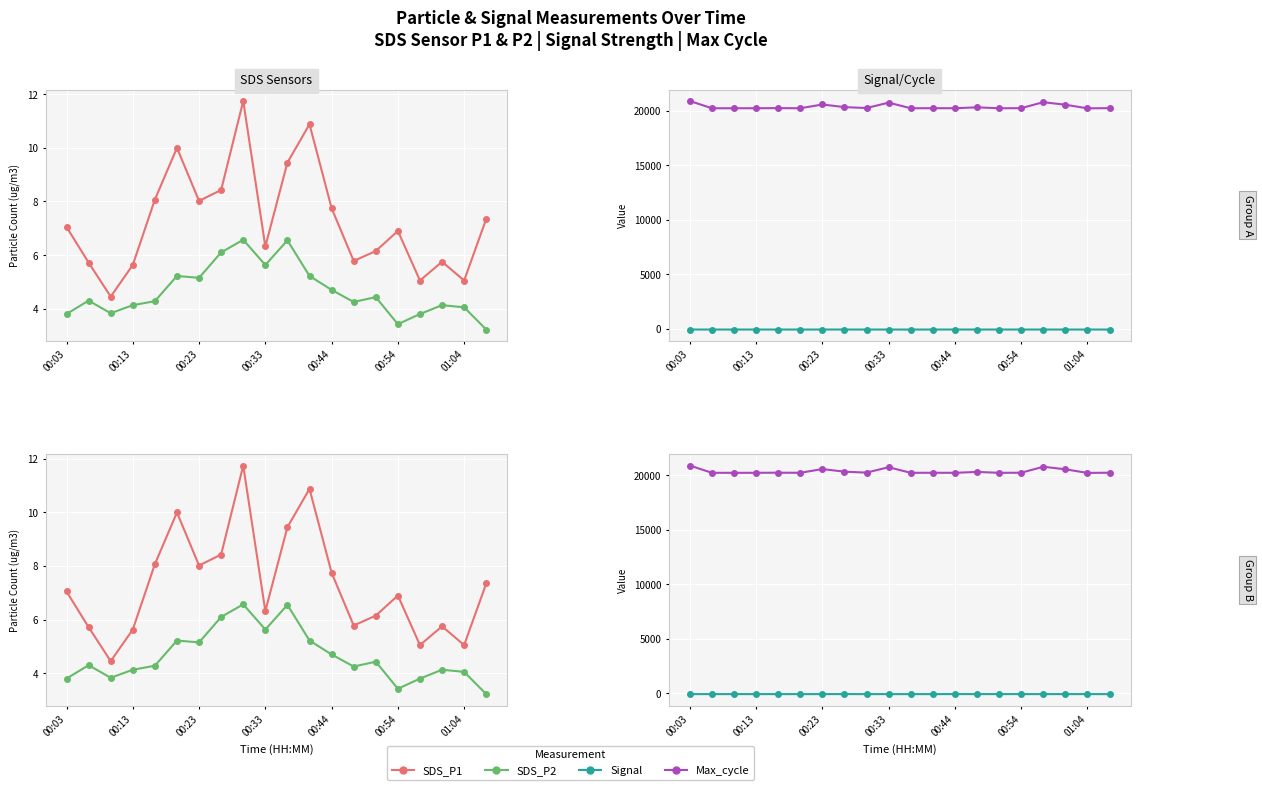

True or false: SDS_P2 and SDS_P1 cross at least once.

False